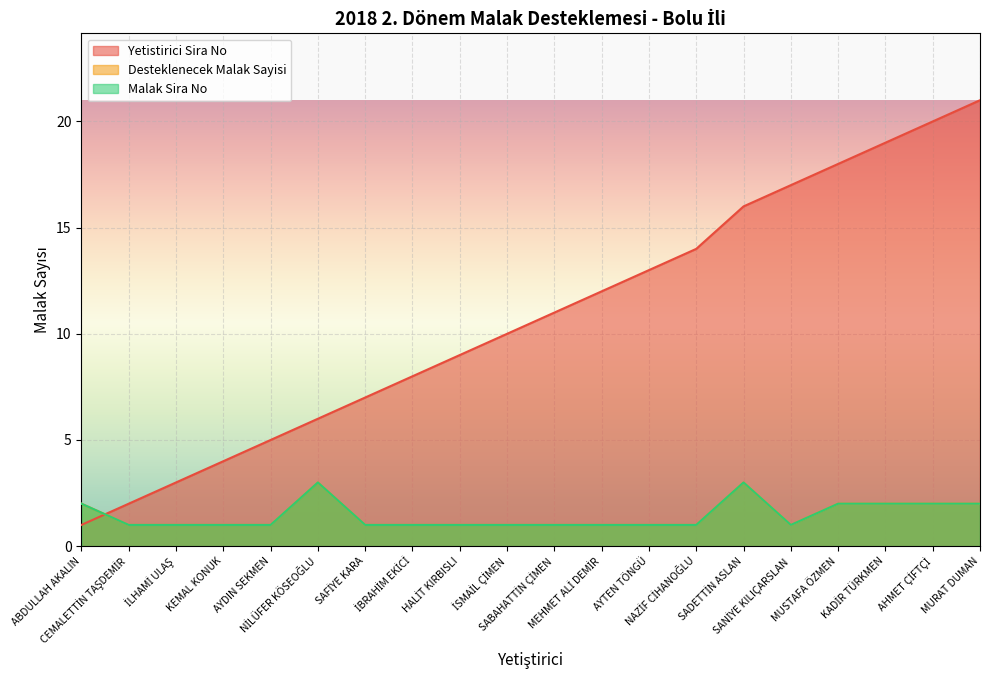

At SAFİYE KARA, list the series in order from largest to smallest.

Yetistirici Sira No, Desteklenecek Malak Sayisi, Malak Sira No